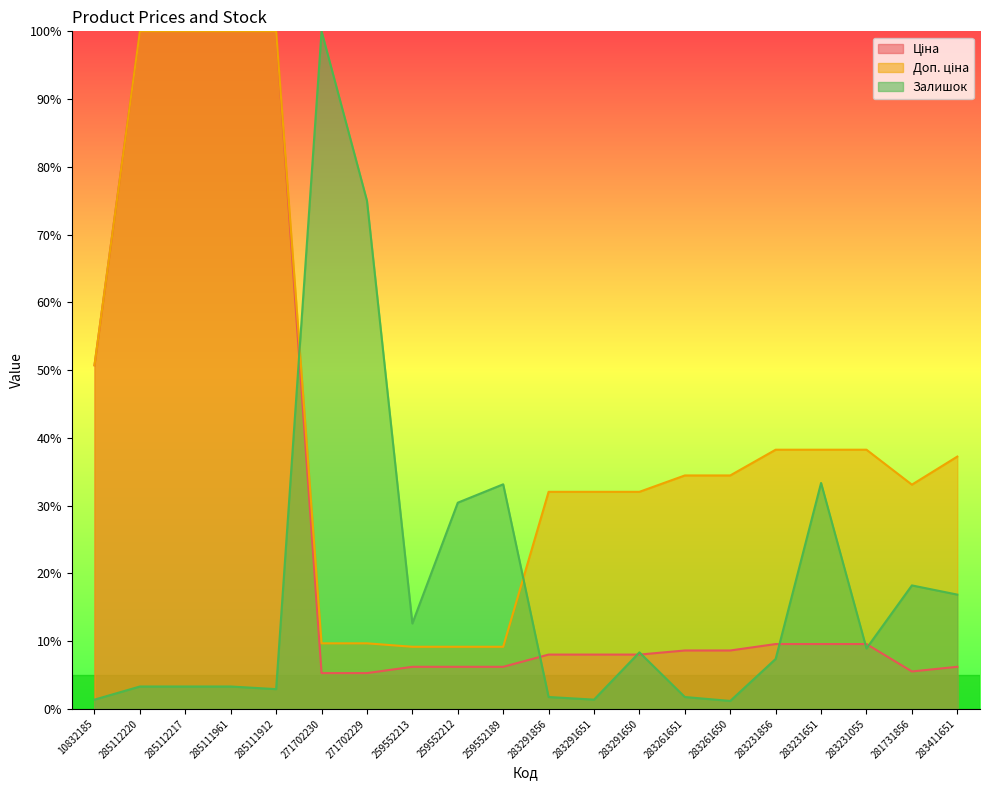

Where is the first local maximum for Залишок?

271702230